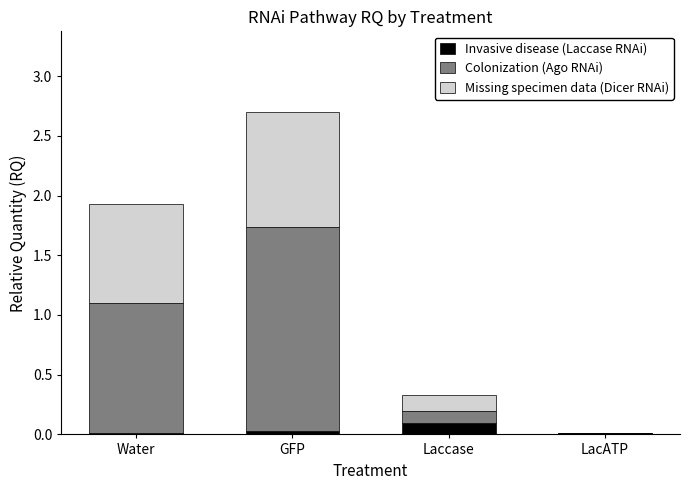

Are the bars horizontal?

No